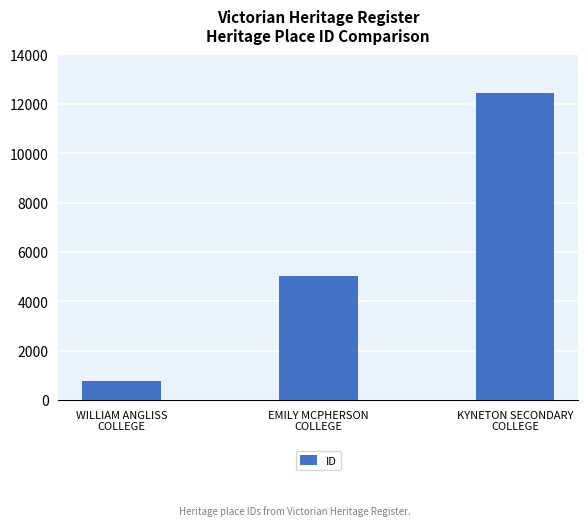

Is it true that the value at KYNETON SECONDARY
COLLEGE is 12446?

True